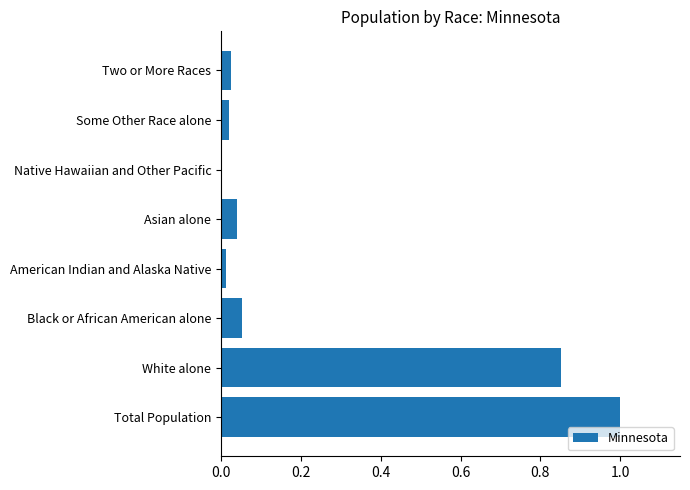

Count the number of data series in this chart.

1